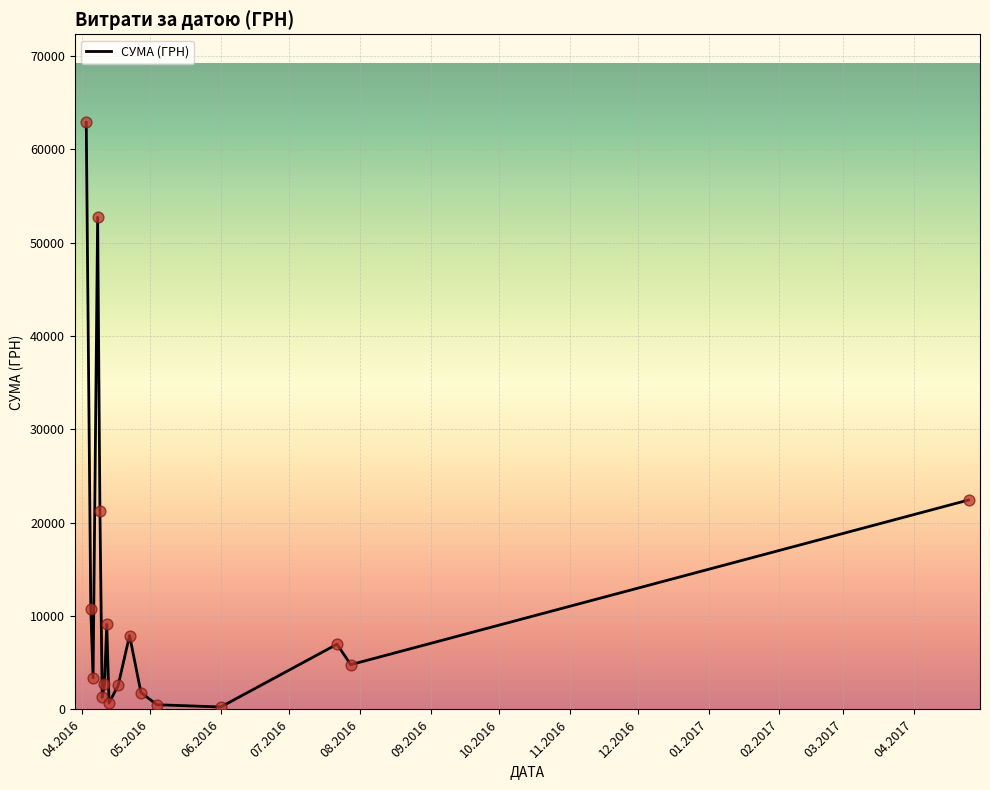

What is the difference between the maximum and minimum values?

62642.0